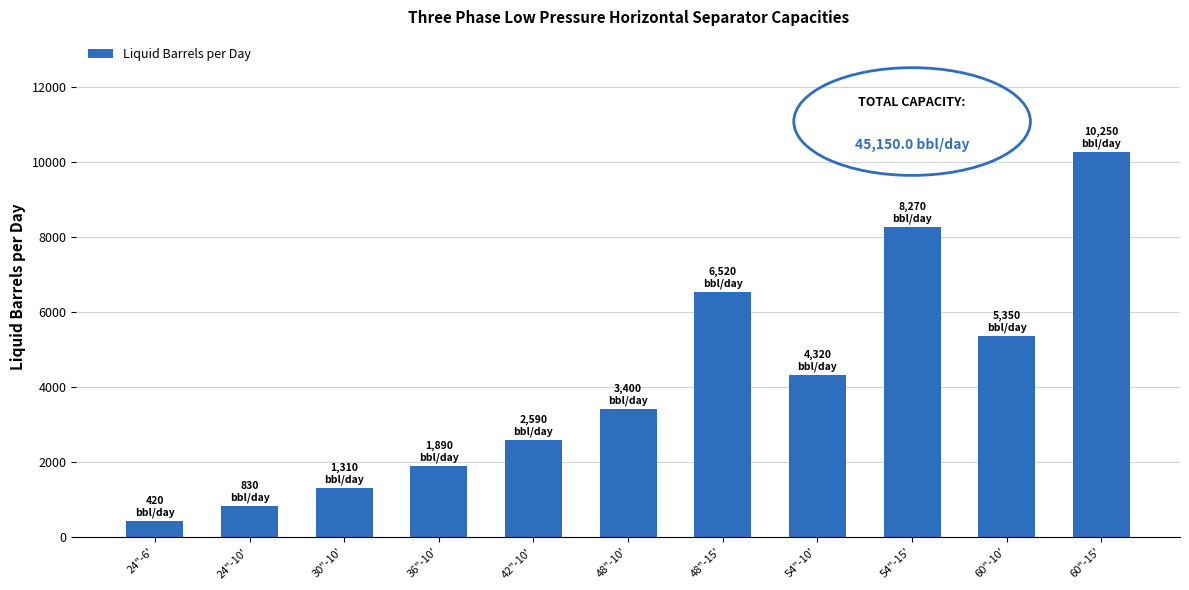

Rank the categories by value from highest to lowest.

60"-15', 54"-15', 48"-15', 60"-10', 54"-10', 48"-10', 42"-10', 36"-10', 30"-10', 24"-10', 24"-6'